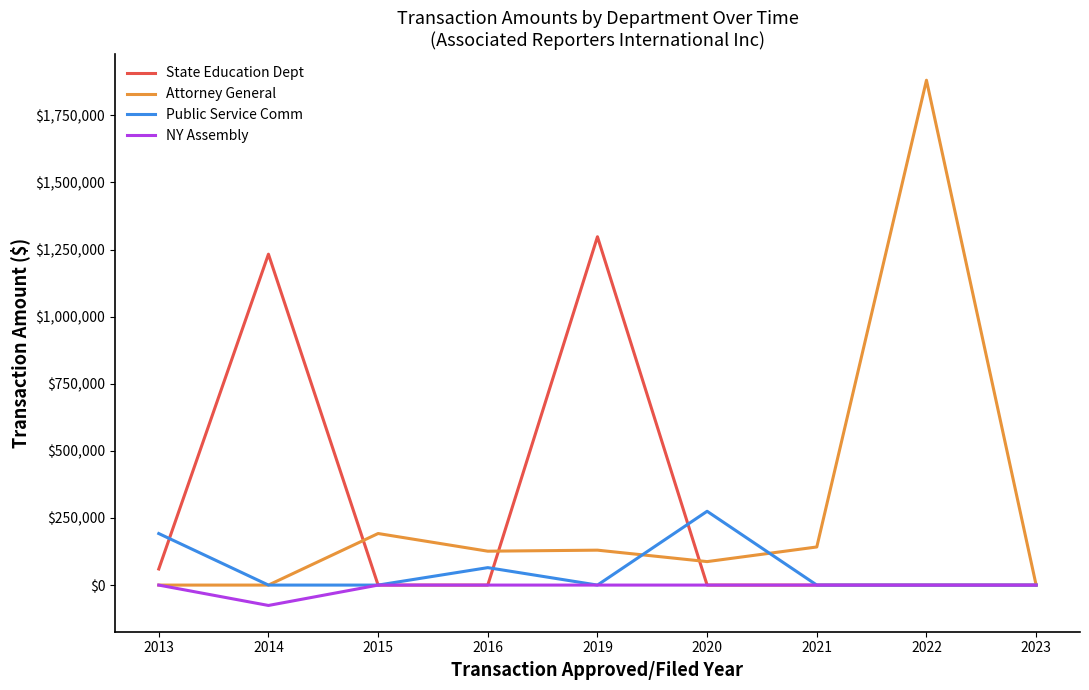

What is the maximum value for Attorney General?

1880996.3